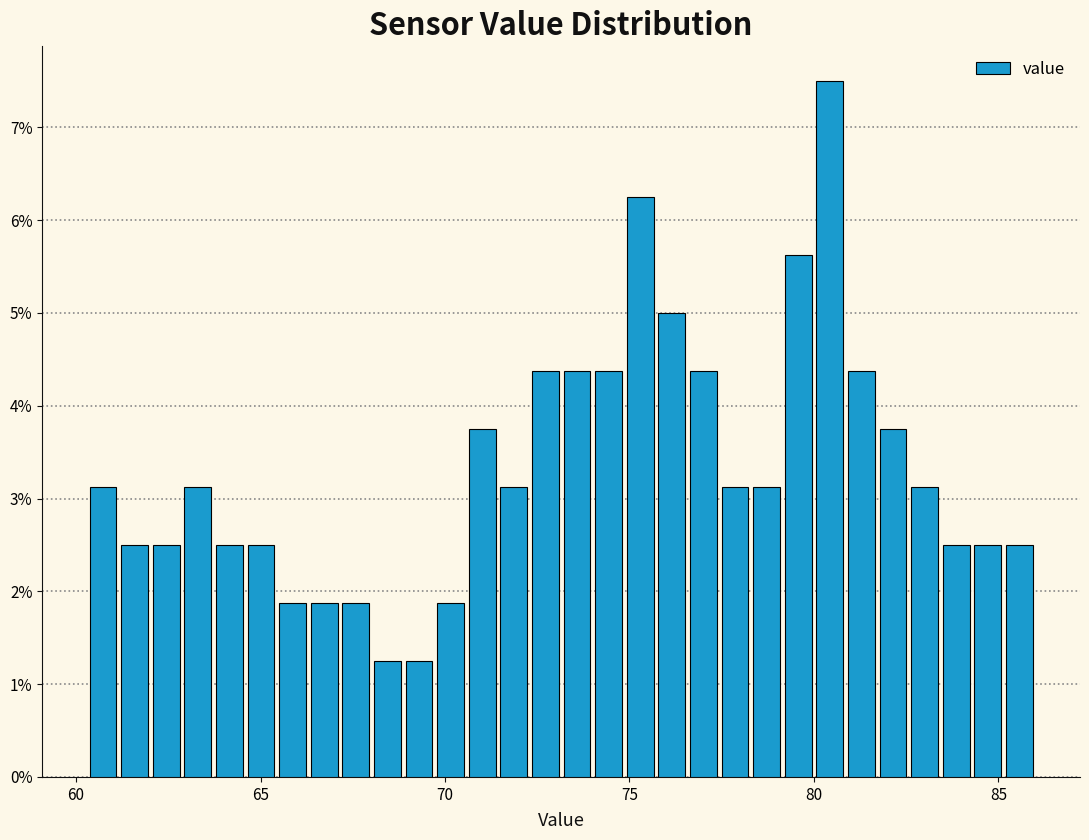

Read against the x-axis, roughly where is the centre of the tallest bar?

80.5